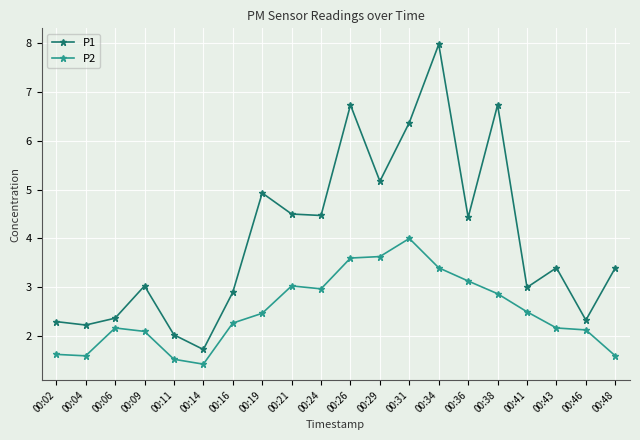

True or false: P2 and P1 cross at least once.

False